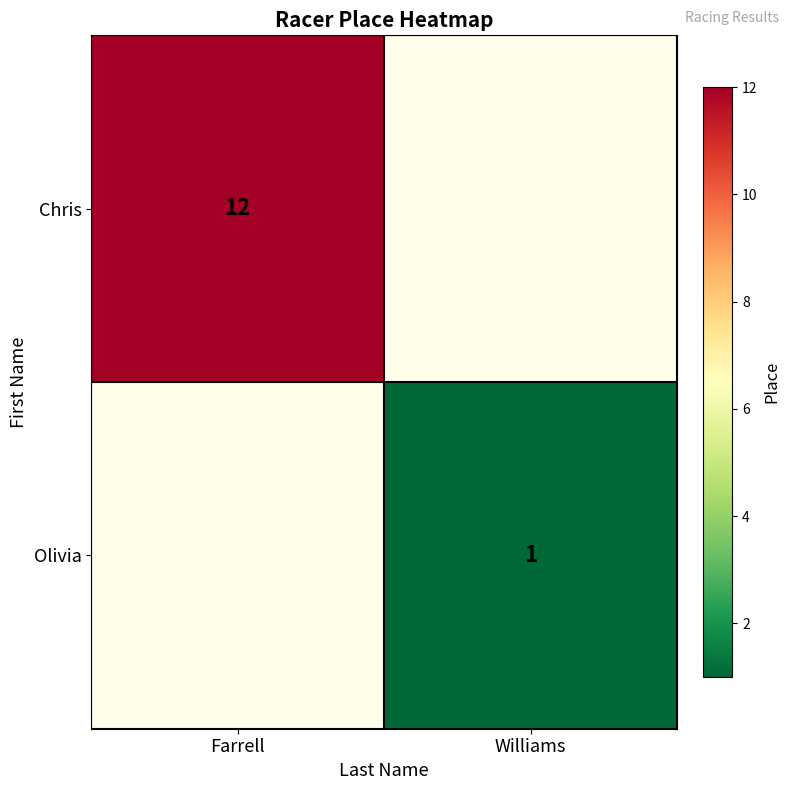

List the series in order of their overall mean, highest first.

Chris, Olivia